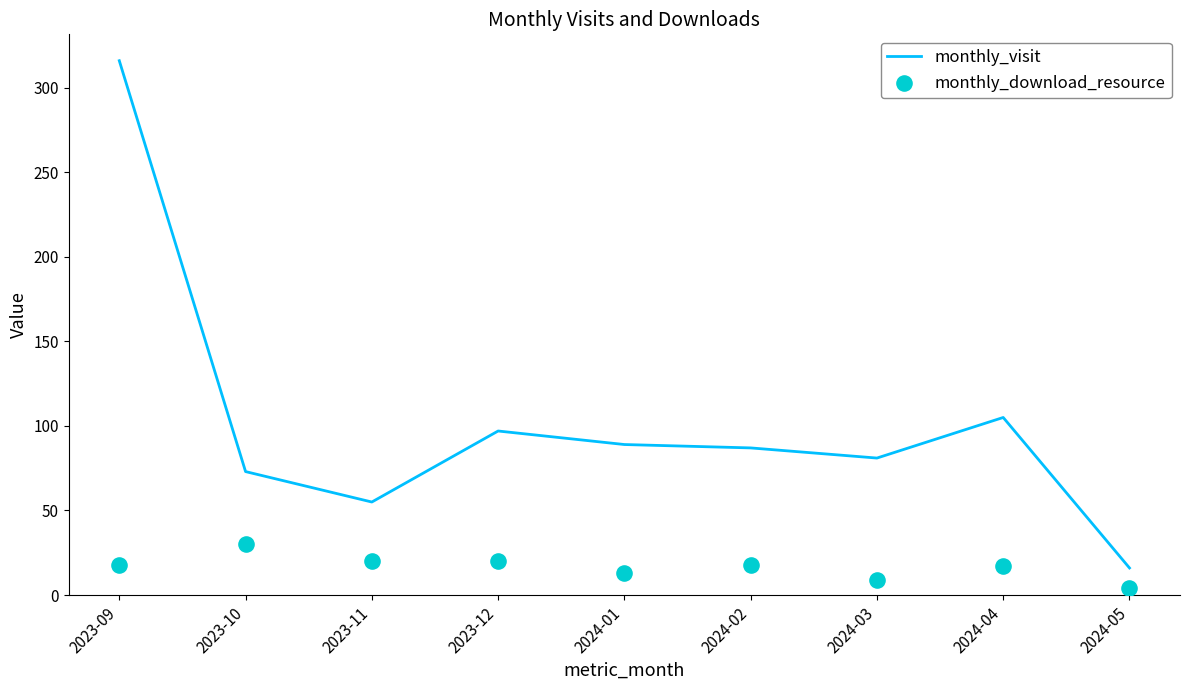

Which series has the largest Y range (max minus min)?

monthly_visit